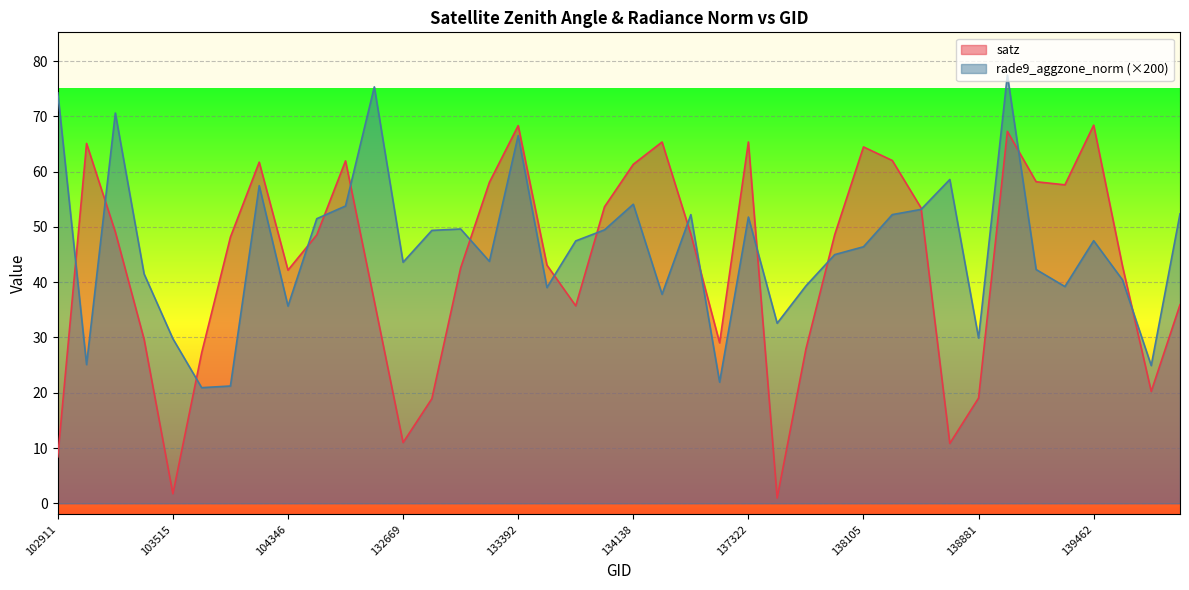

How many intersections are there between rade9_aggzone_norm and satz?

16